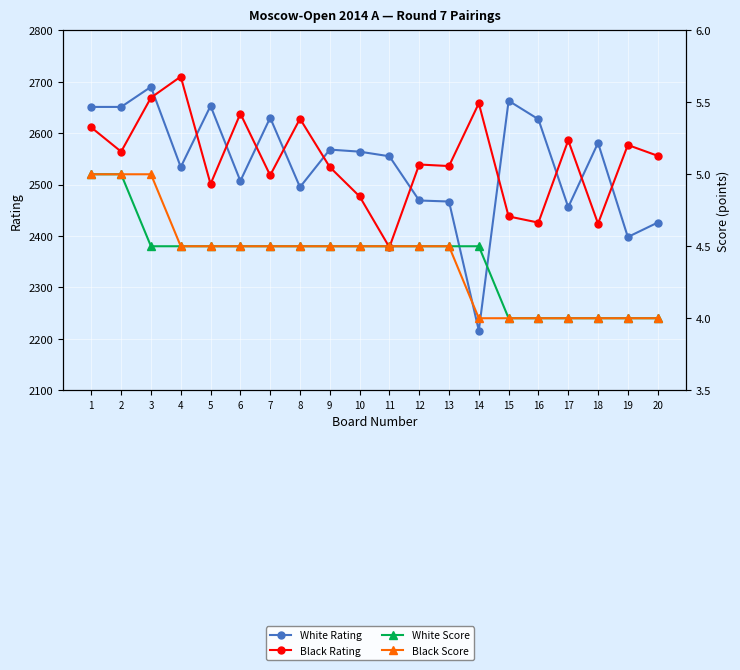

How many distinct data groups are displayed?

4